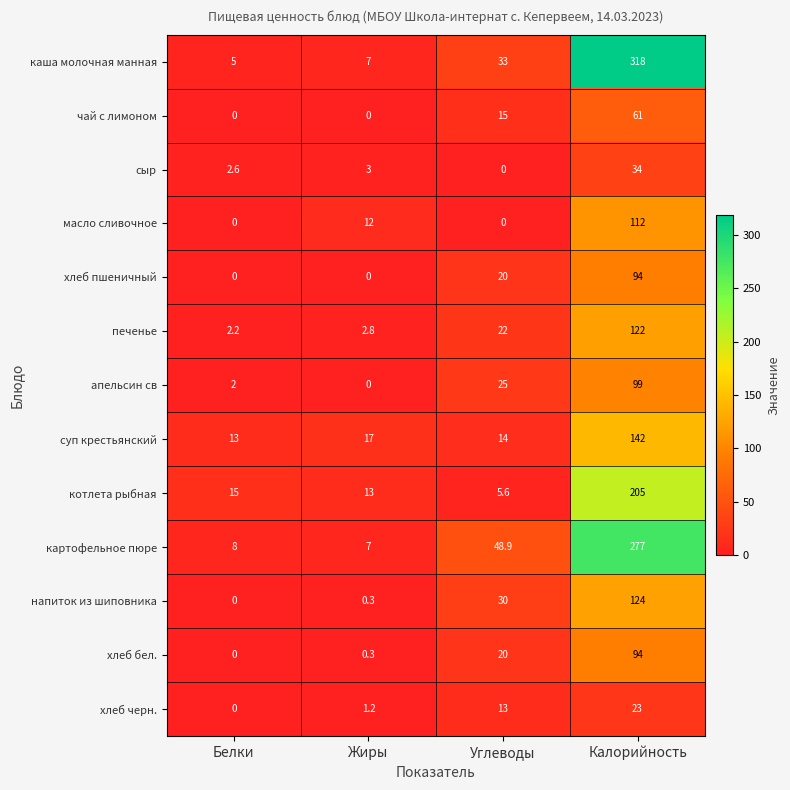

How many data points in хлеб черн. are less than 13?

2